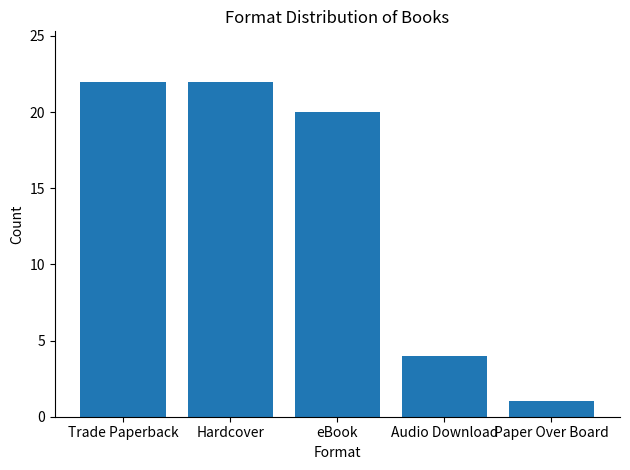

What is the value of the 2nd bar from the left?

22